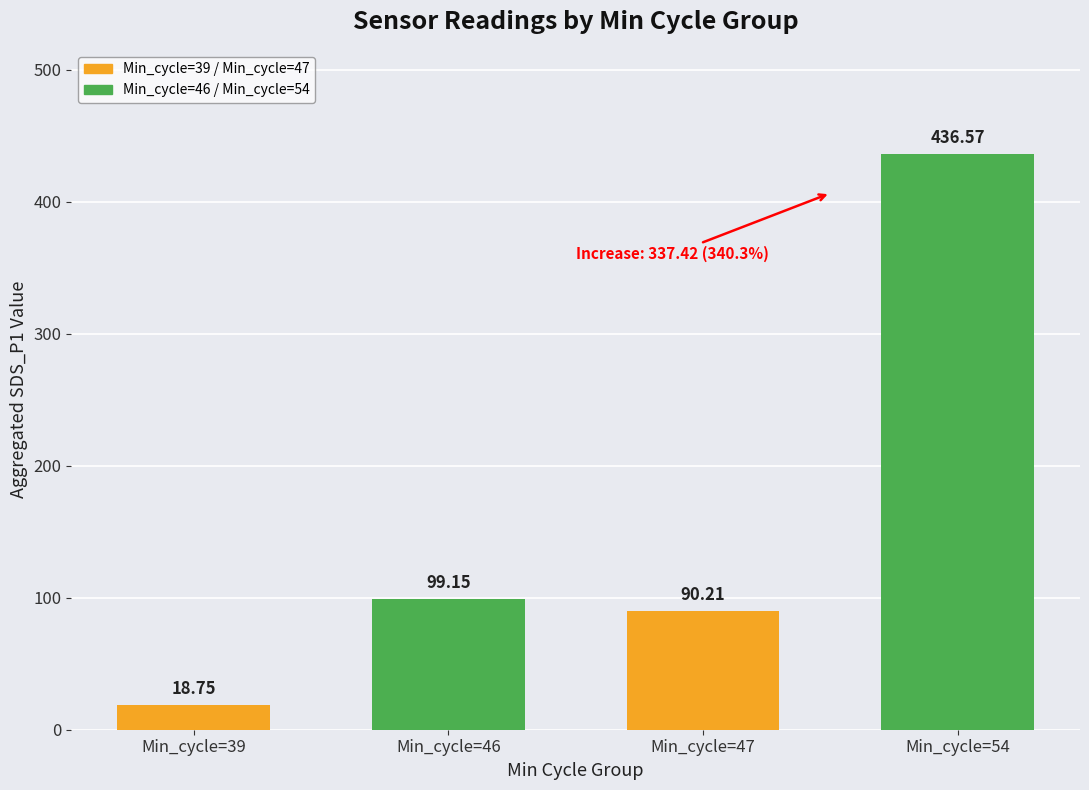

What is the change in value from Min_cycle=46 to Min_cycle=54?

+337.4